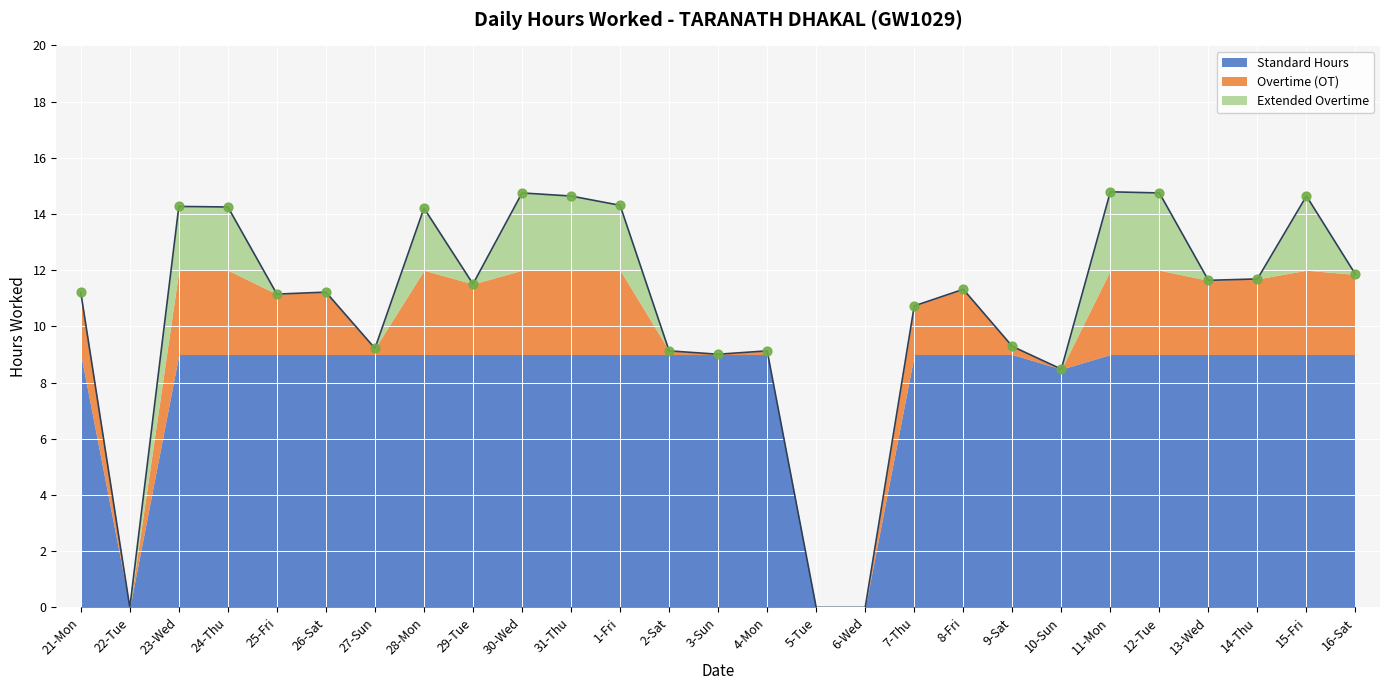

What is the change in value from 23-Wed to 15-Fri?

+0.4